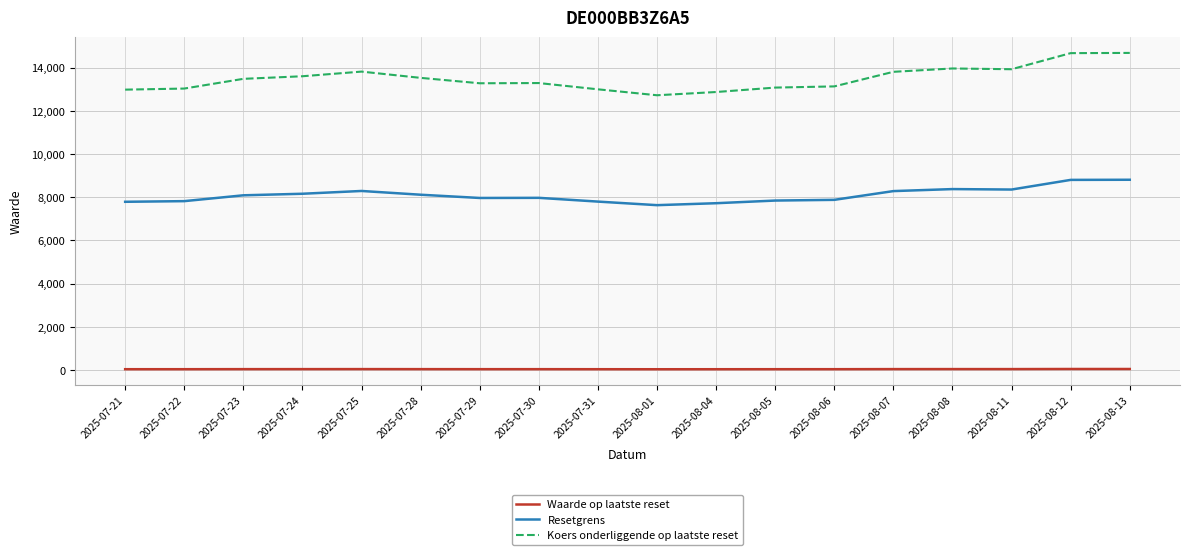

True or false: Resetgrens has a value of 14557.2 at 2025-07-23.

False